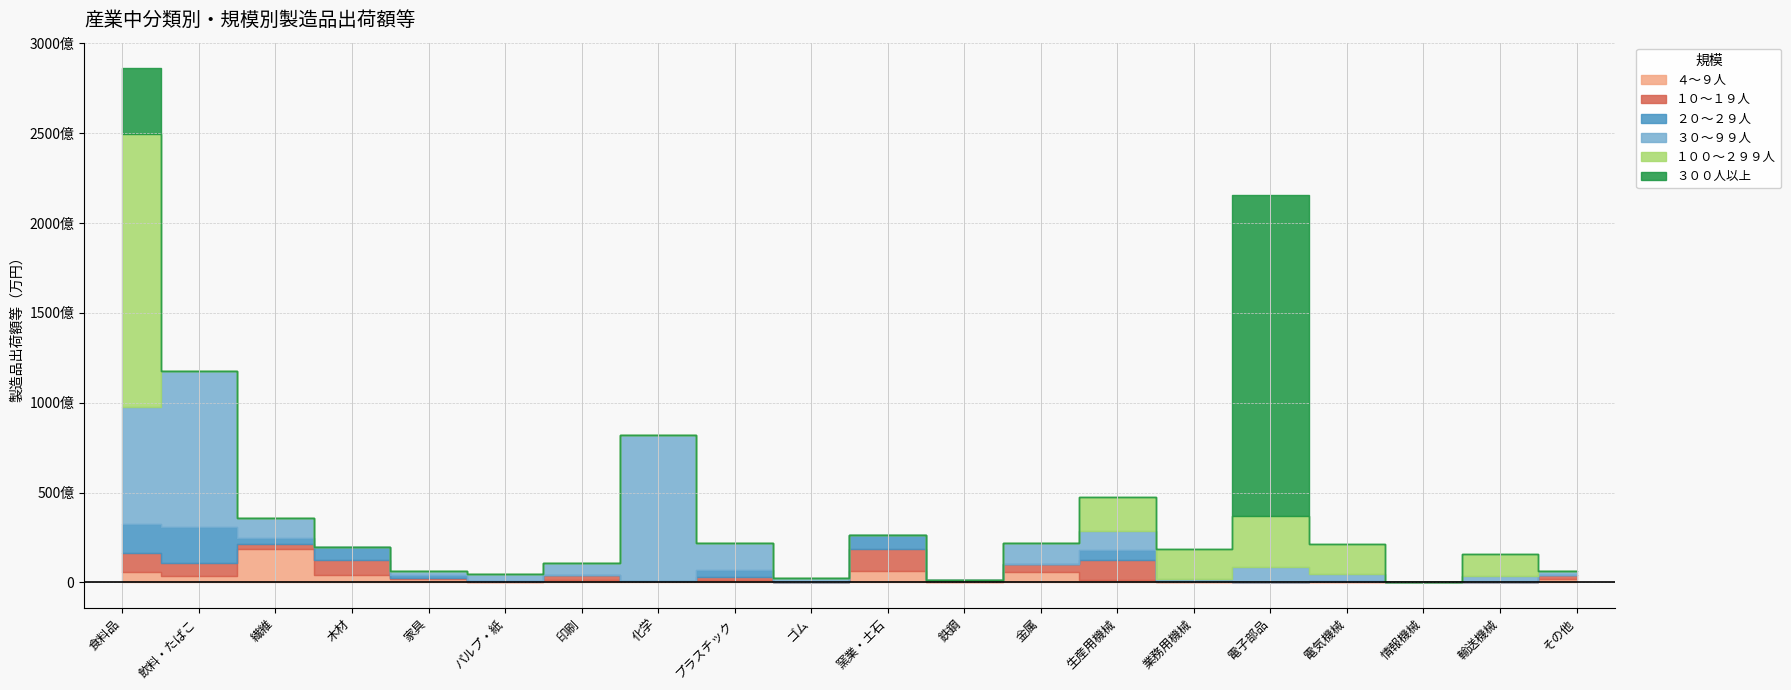

How many lines are shown in the chart?

6